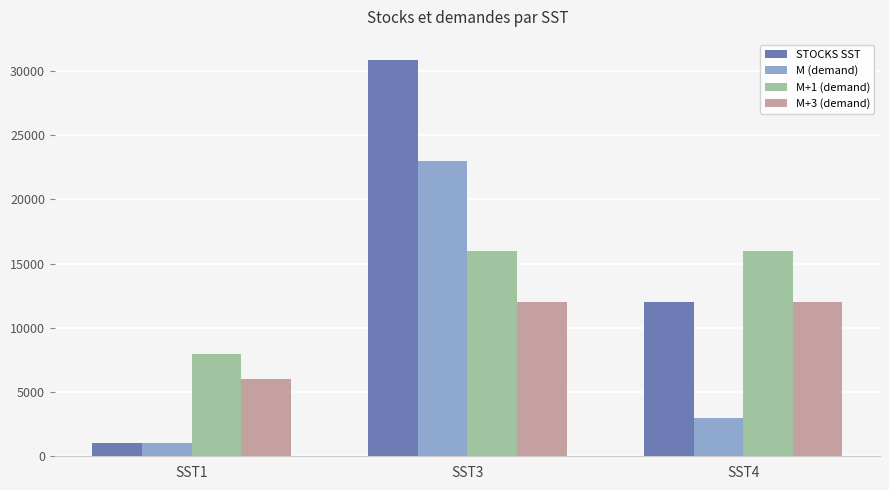

What is the difference between the highest and lowest values at SST3?

18900